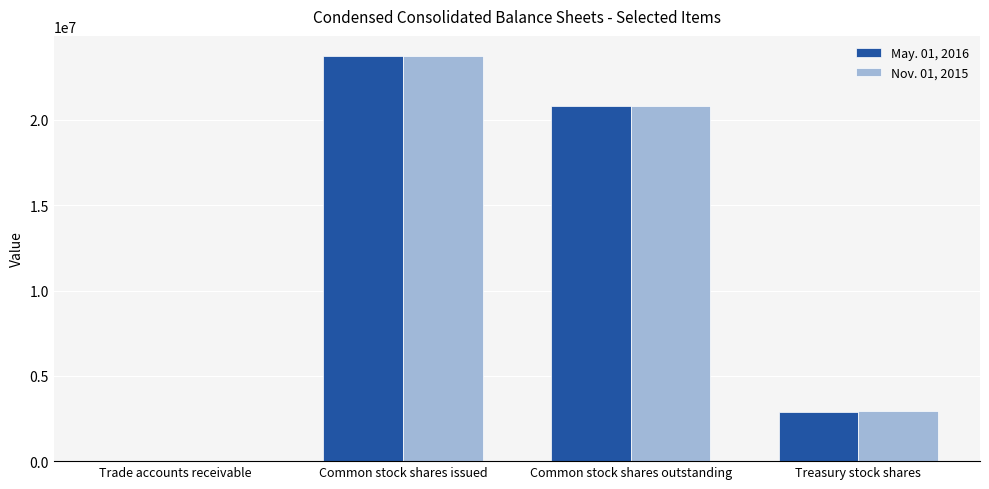

Which series changed the most between Common stock shares outstanding and Treasury stock shares?

May. 01, 2016